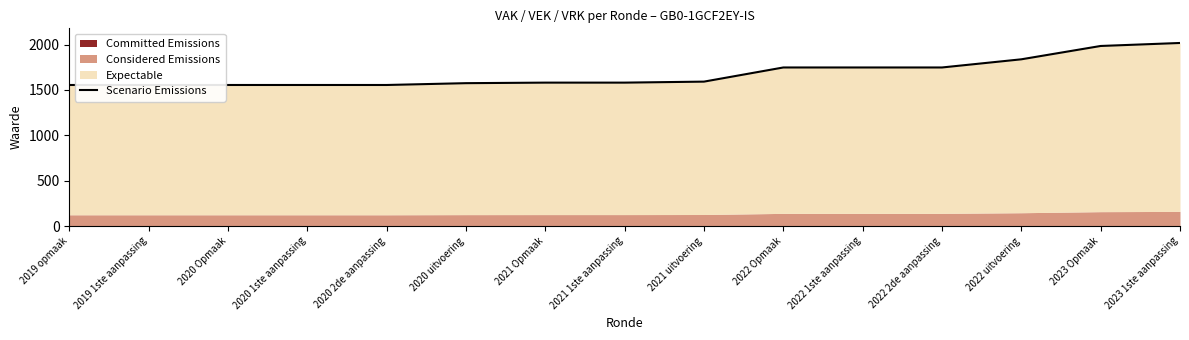

At which category does the chart reach its peak across all series?

2023 1ste aanpassing